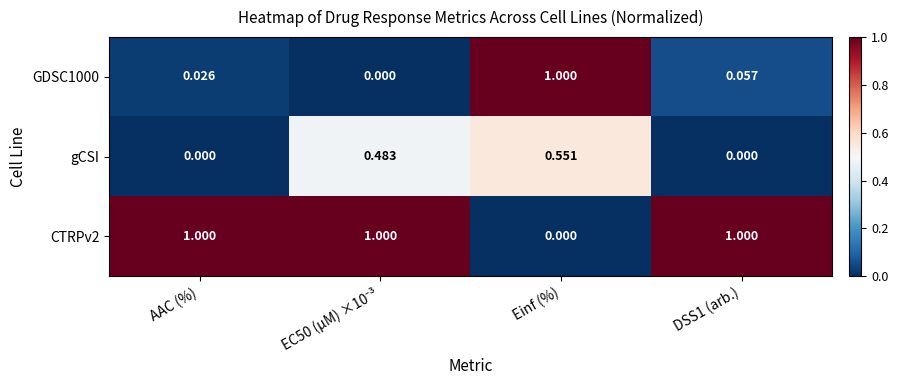

Rank the series at Einf (%) from lowest to highest value.

CTRPv2, gCSI, GDSC1000